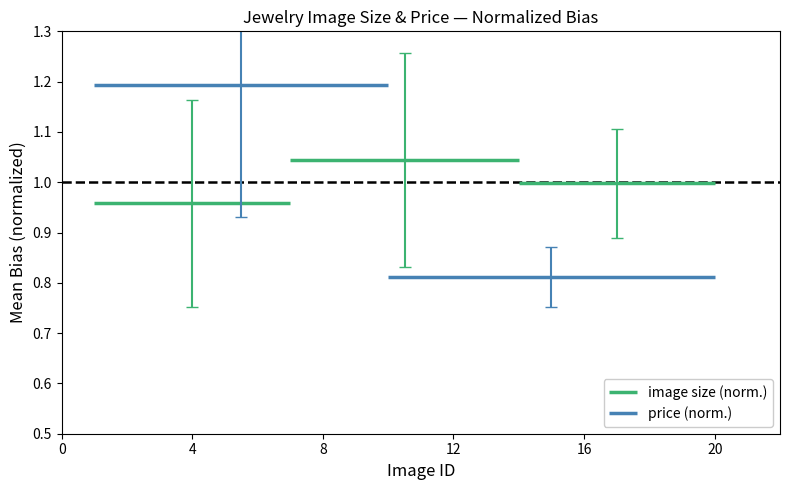

How many categories are shown in the chart?

2